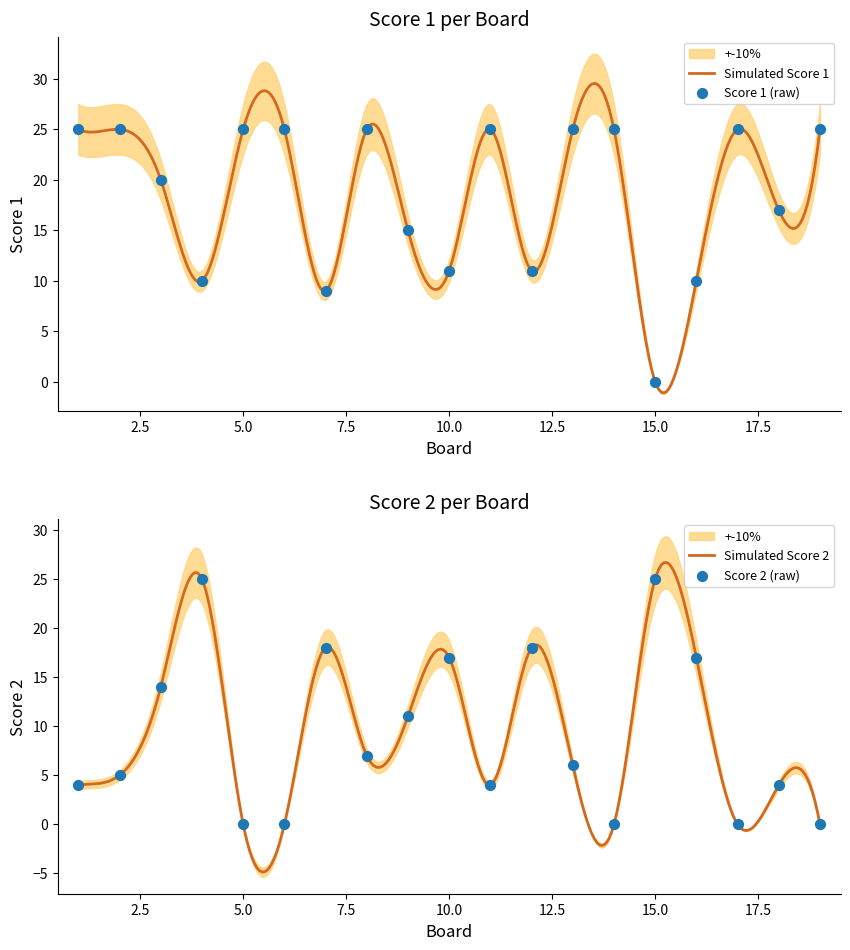

Which series has the largest total across all categories?

Score 1